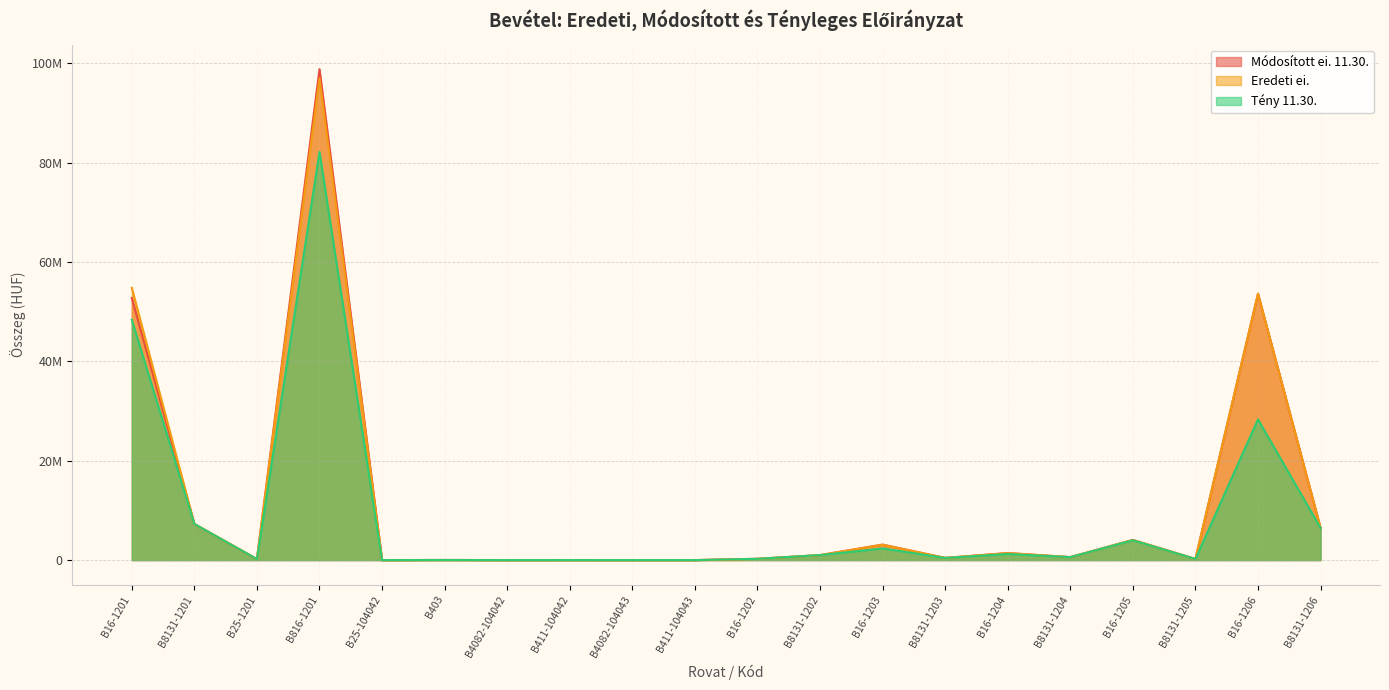

The Tény 11.30. series shows 25129 at B403. True or false?

True